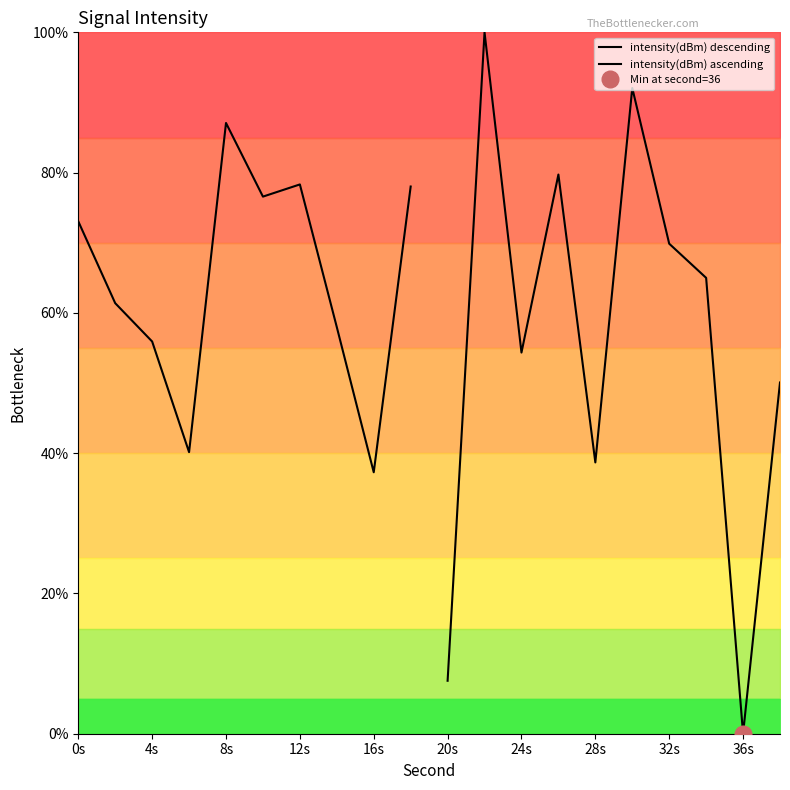

After their last crossing, which series has the higher values: intensity(dBm) descending or intensity(dBm) ascending?

intensity(dBm) descending